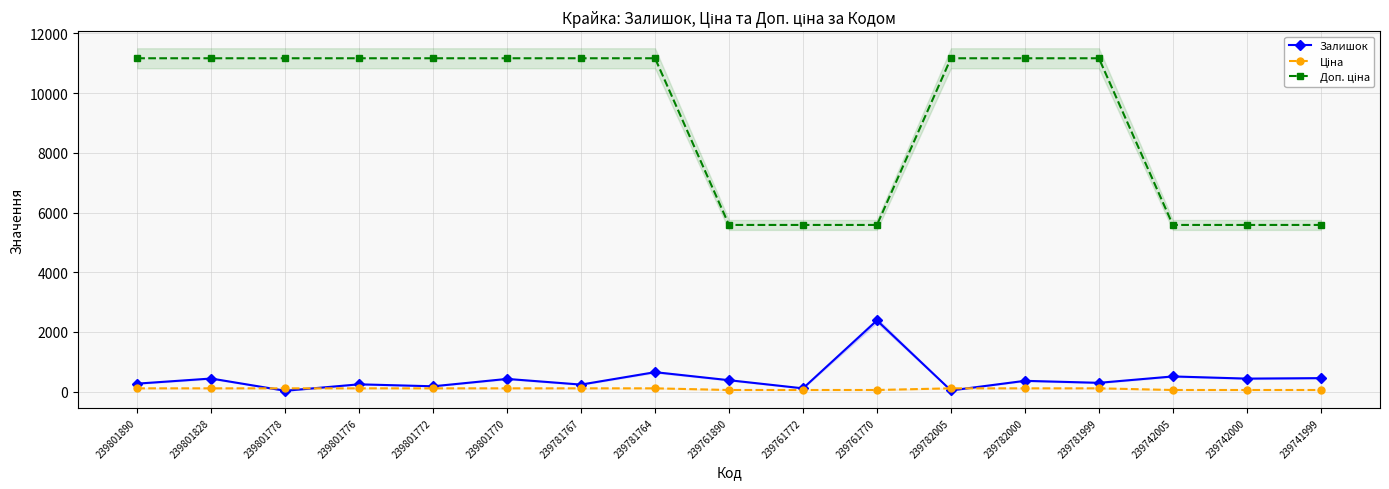

List the series in order of their peak value, lowest first.

Ціна, Залишок, Доп. ціна